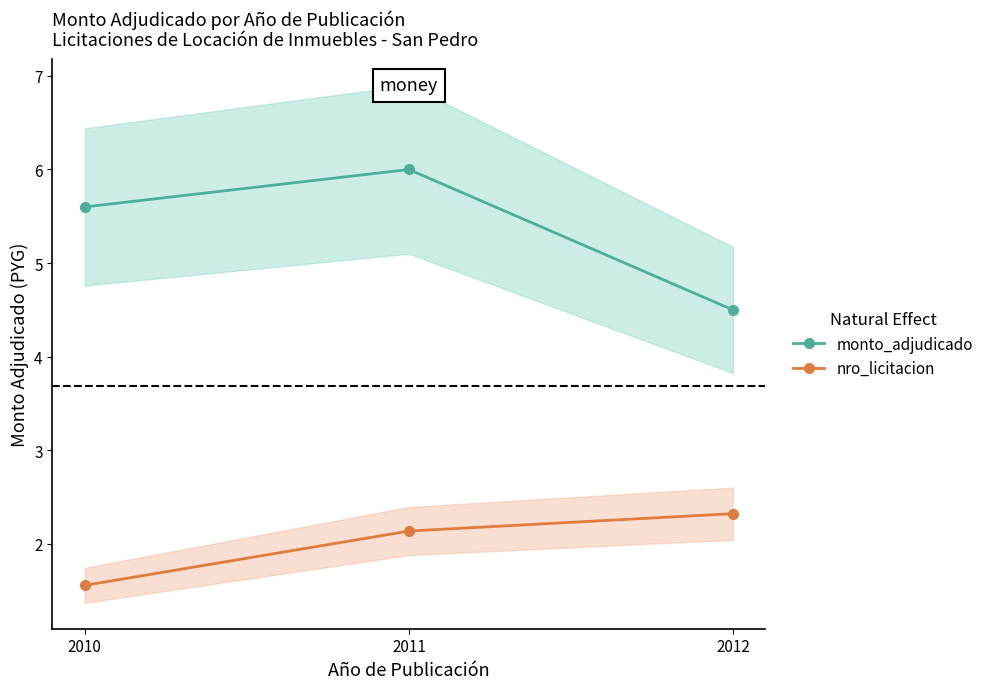

Between 2010 and 2011, which series saw the biggest shift?

nro_licitacion